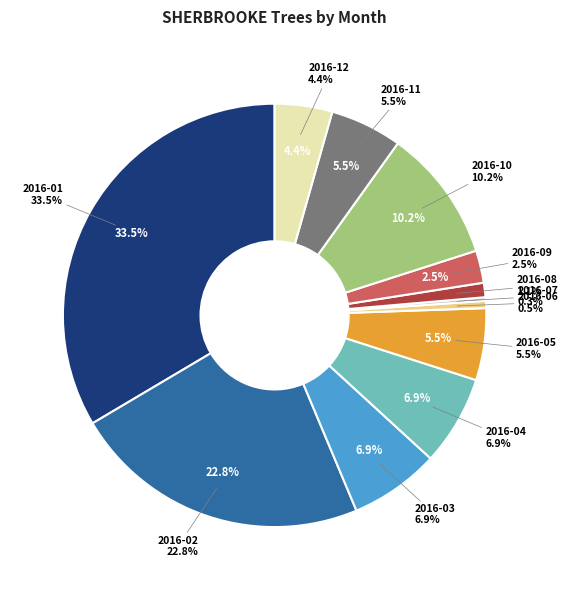

What percentage is NOT represented by 2016-07?

99.7%